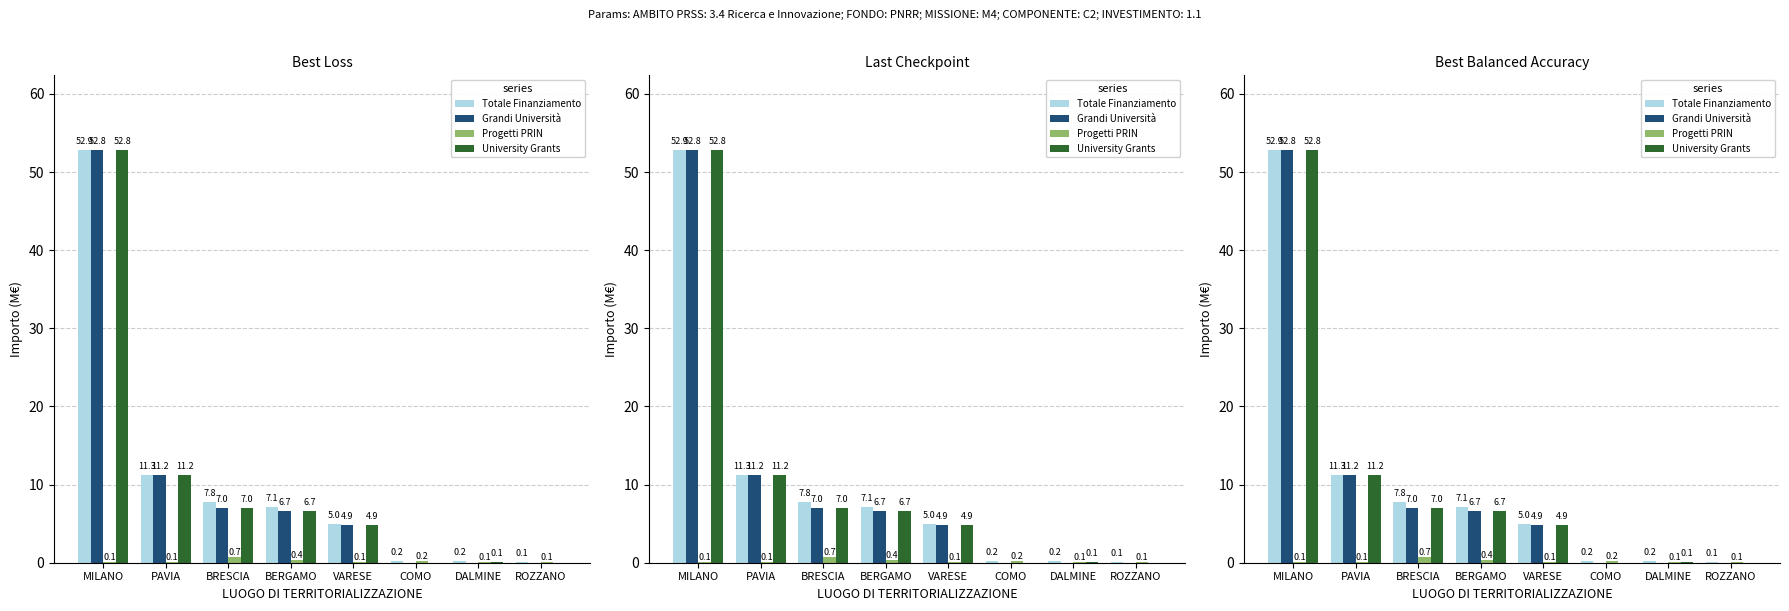

Reading left to right, extract all data points from this chart.

Totale Finanziamento: 52.9	11.3	7.8	7.1	5.0	0.2	0.2	0.1
Grandi Università: 52.8	11.2	7.0	6.7	4.9	0.0	0.0	0.0
Progetti PRIN: 0.1	0.1	0.7	0.4	0.1	0.2	0.1	0.1
University Grants: 52.8	11.2	7.0	6.7	4.9	0.0	0.1	0.0